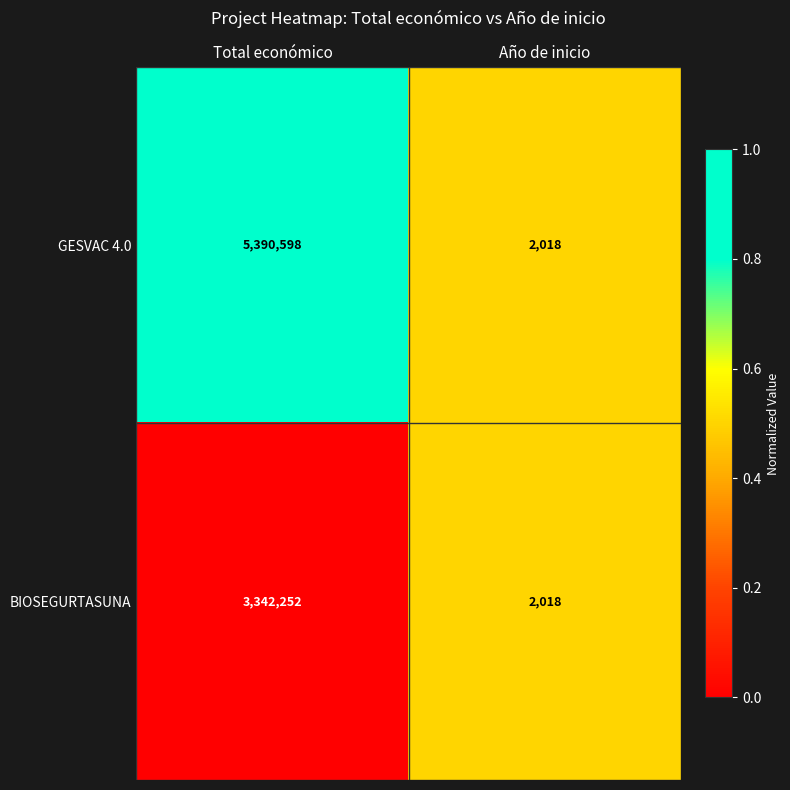

Rank the series by their maximum value, from highest to lowest.

GESVAC 4.0, BIOSEGURTASUNA